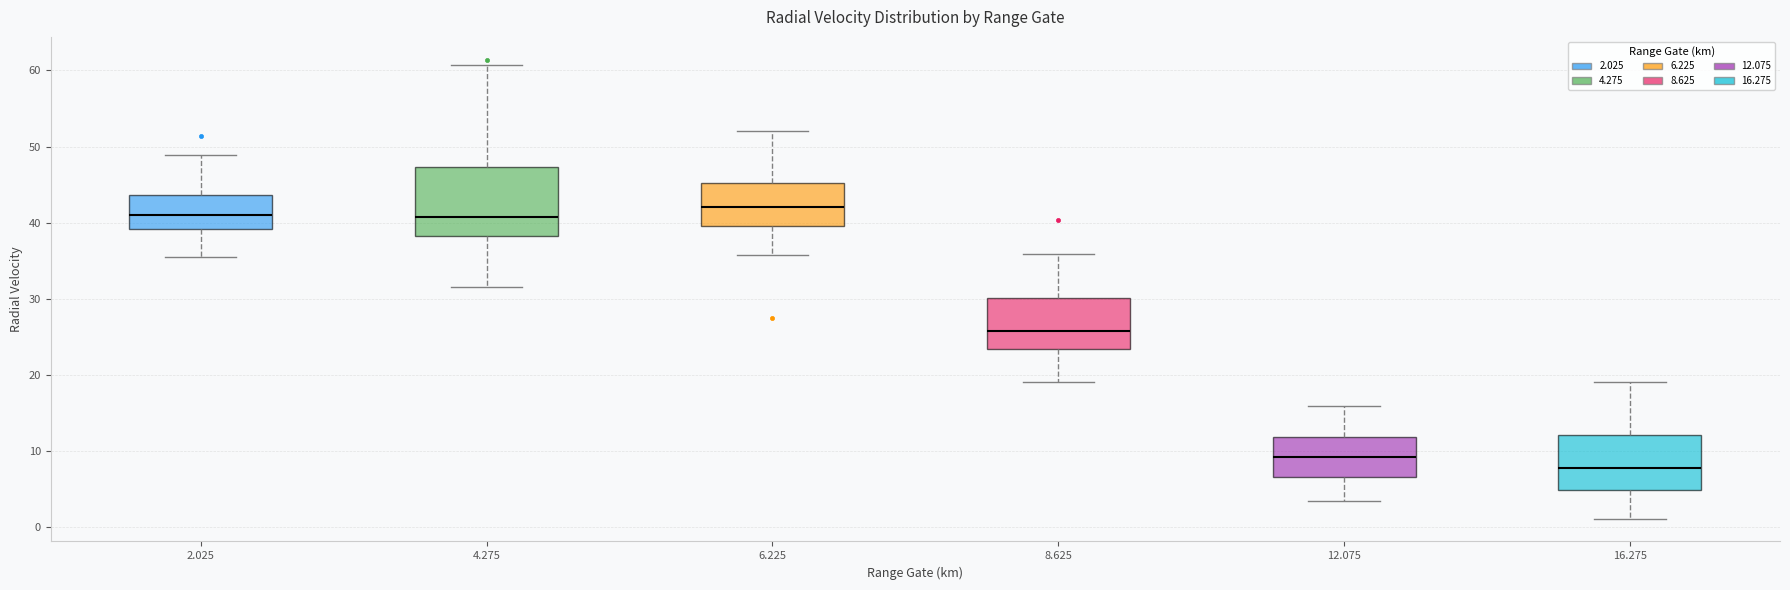

Comparing the boxes themselves (not the whiskers), which one is the tallest?

4.275